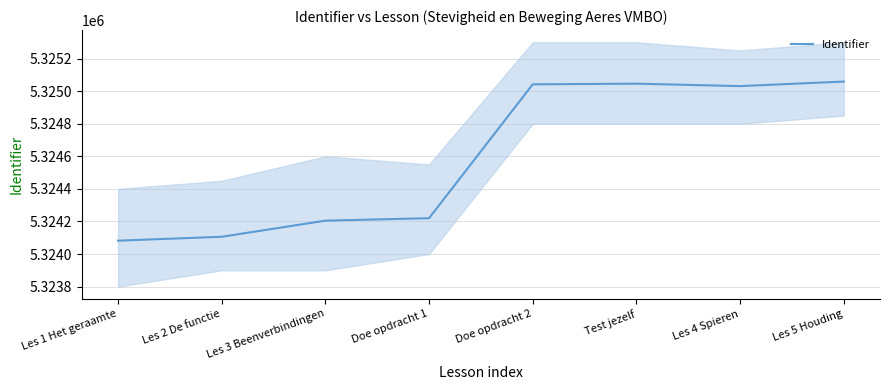

Where does the data first go above 5325031?

Doe opdracht 2